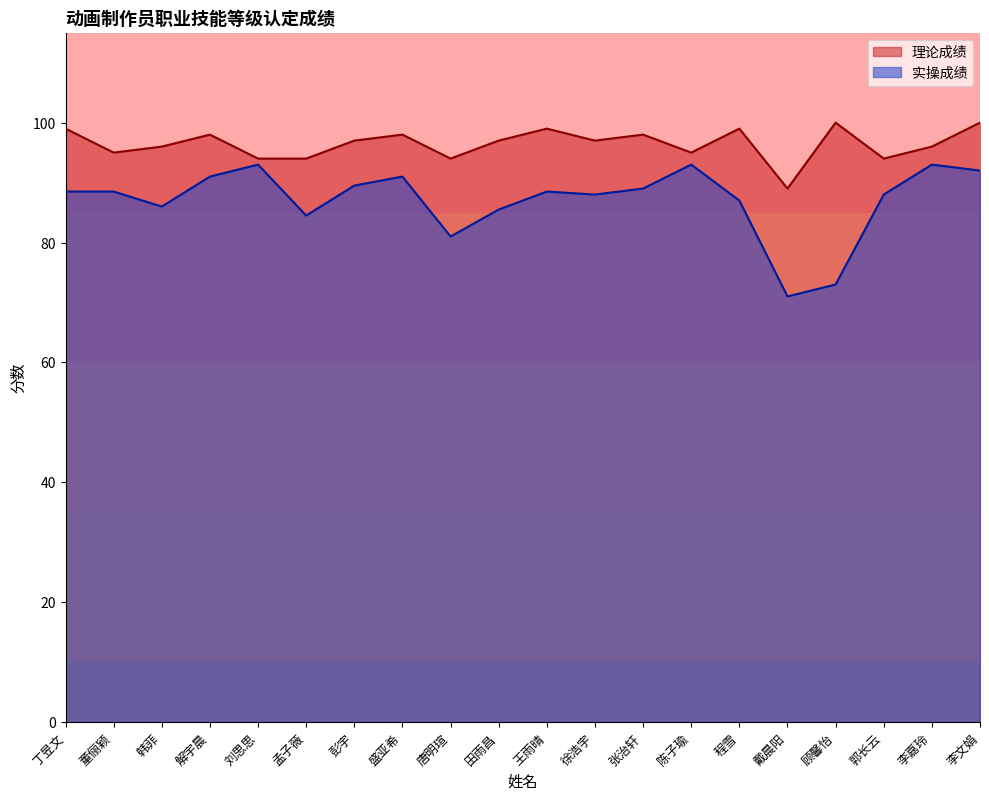

Which series has the largest total across all categories?

理论成绩